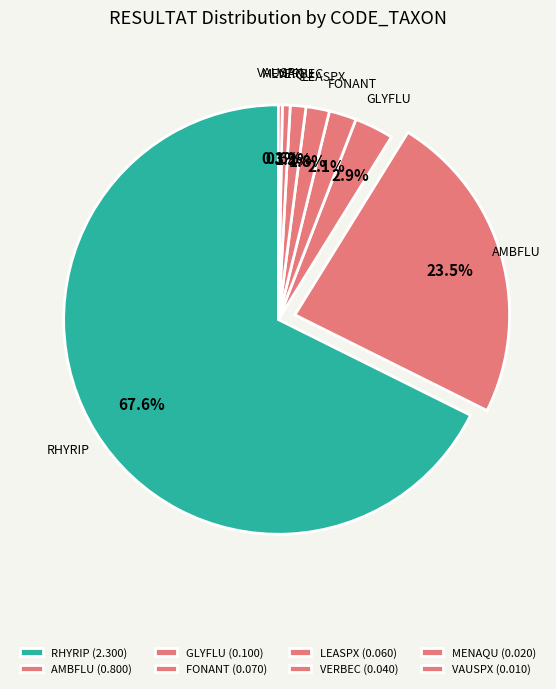

How many segments does this pie chart have?

8